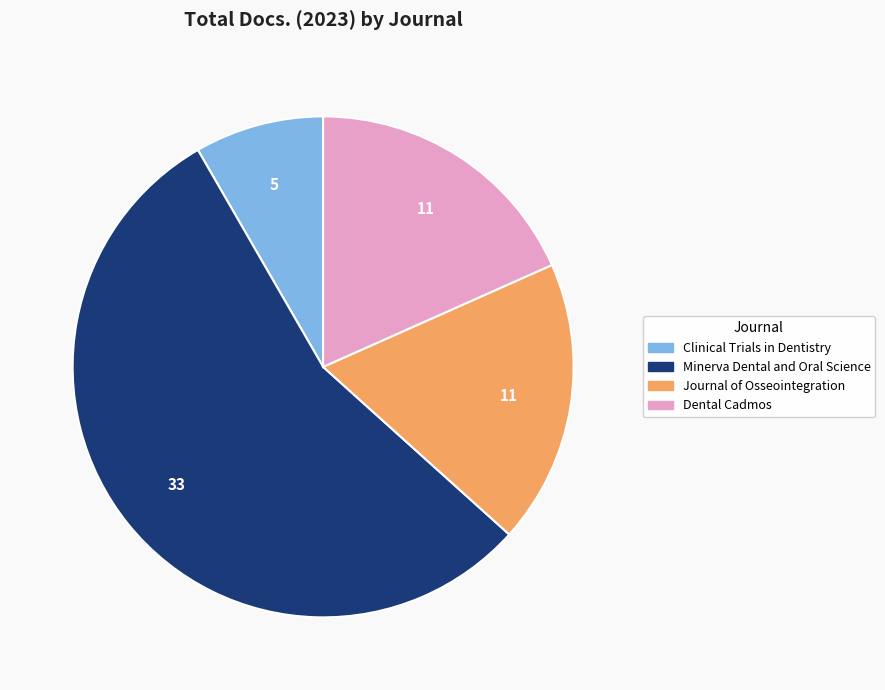

How many slices are in this pie chart?

4